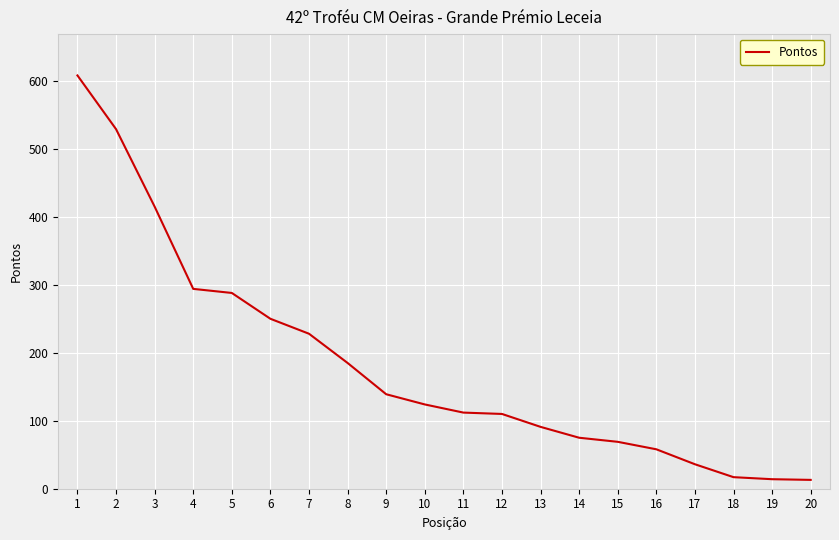

What is the sum of all values?

3655